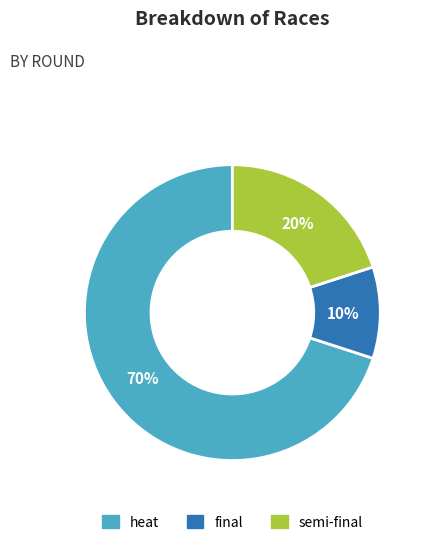

Is there a majority slice in this chart?

Yes